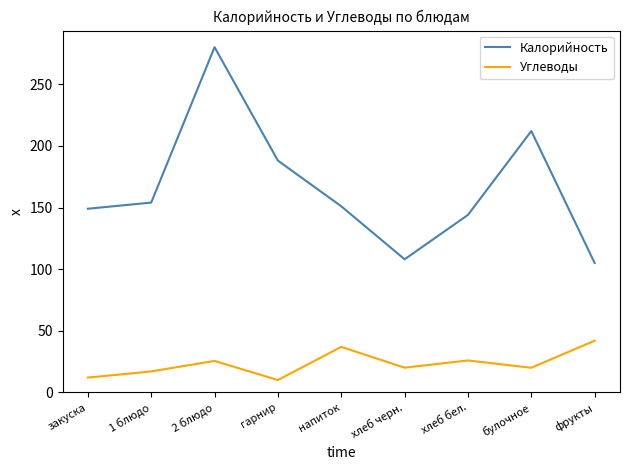

Rank the series by their average value, from highest to lowest.

Калорийность, Углеводы